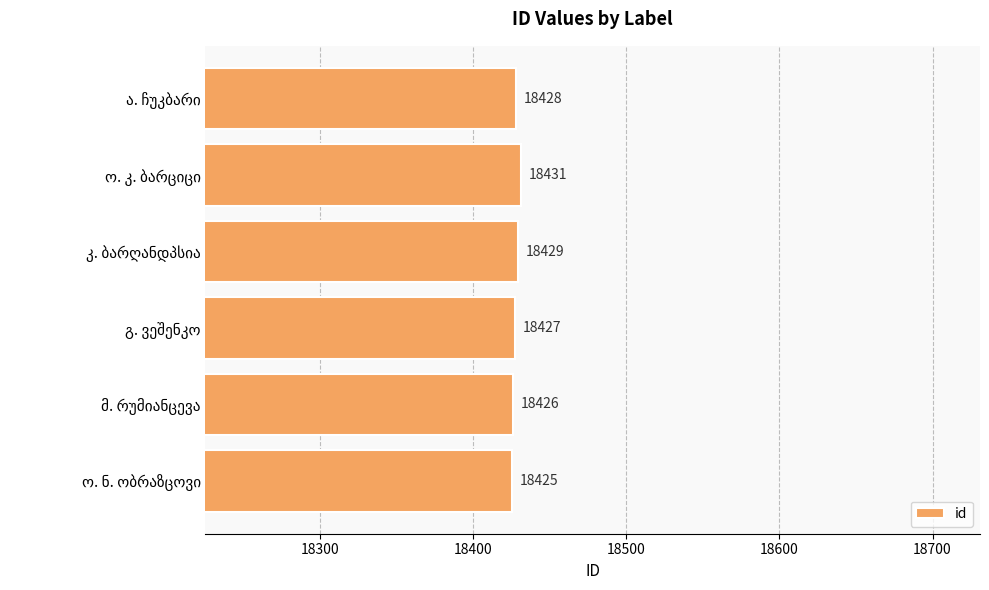

How many distinct data groups are displayed?

1